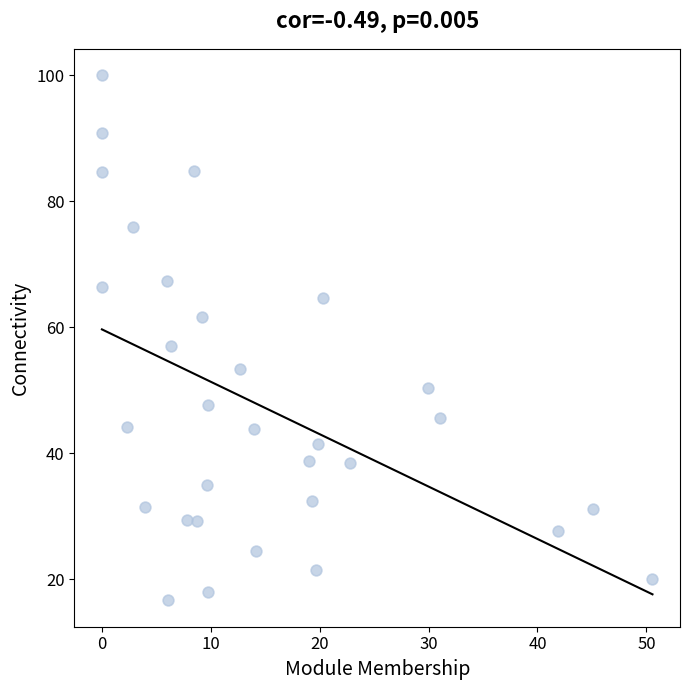

What Y value in the scatter plot is closest to 58?

57.0